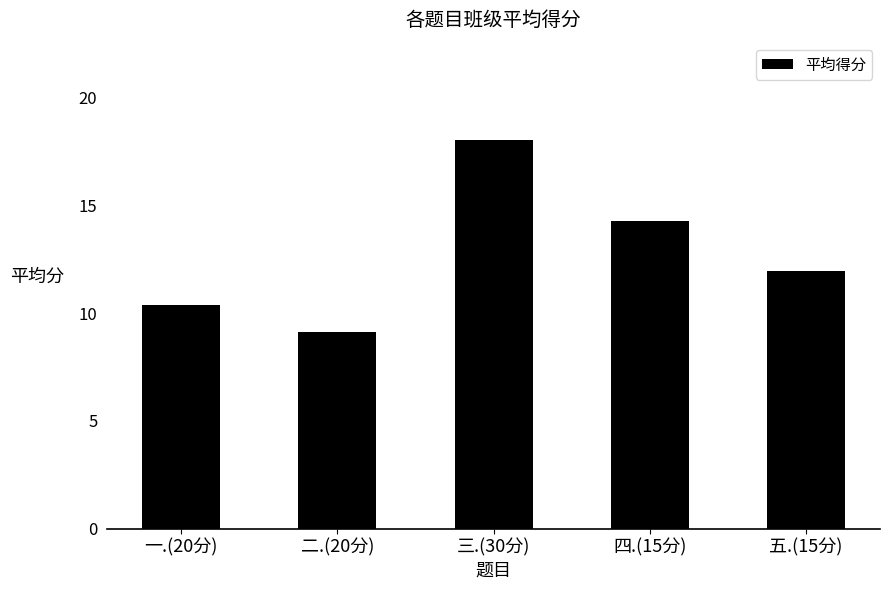

Which category has the highest value across all series?

三.(30分)